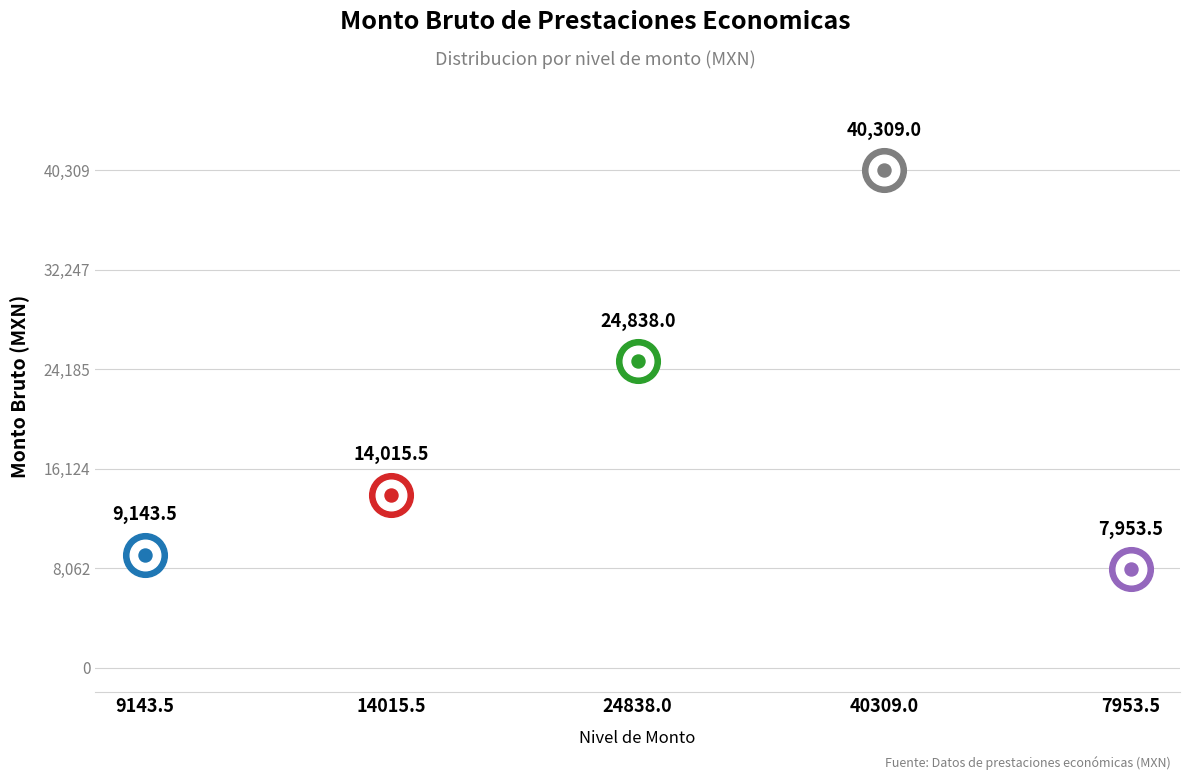

Between 24838.0 and 9143.5, which is larger?

24838.0